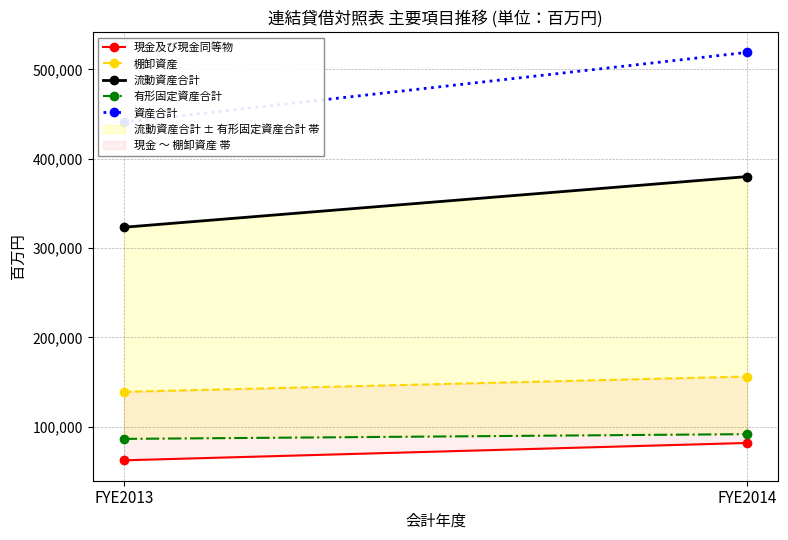

Reading left to right, transcribe all the data shown in this chart.

現金及び現金同等物: FYE2013=62283	FYE2014=81732
棚卸資産: FYE2013=138953	FYE2014=156111
流動資産合計: FYE2013=323275	FYE2014=380037
有形固定資産合計: FYE2013=86285	FYE2014=91602
資産合計: FYE2013=440974	FYE2014=519121